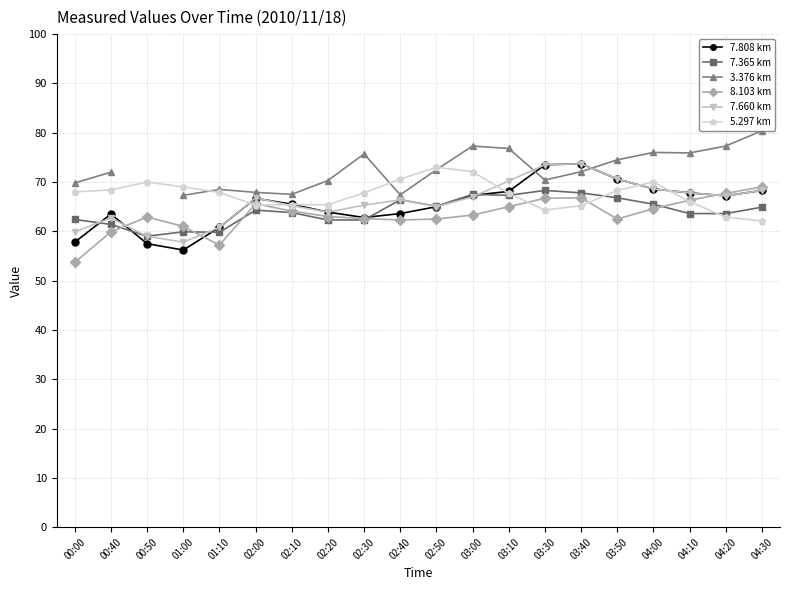

What is the total value across all series at 02:10?

391.5